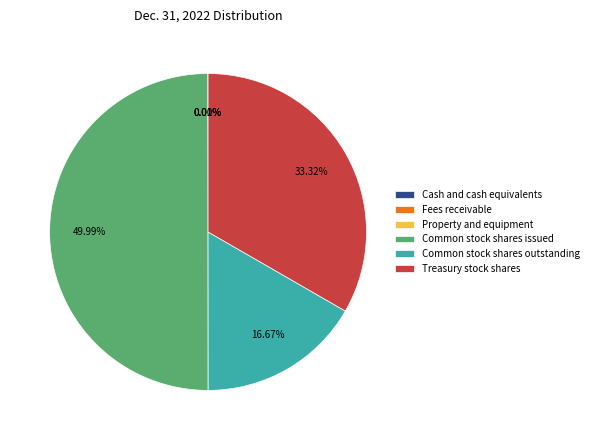

To the nearest percent, what percentage of the pie is Common stock shares outstanding?

17%